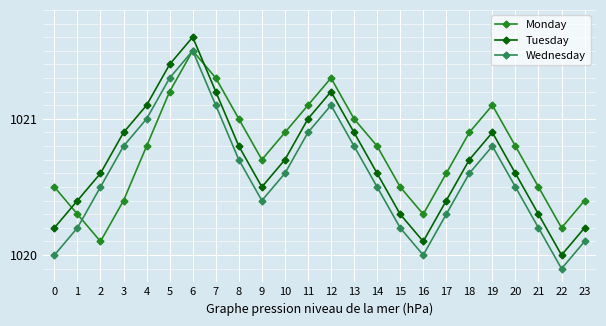

What is the average value of the Tuesday series?

1020.7